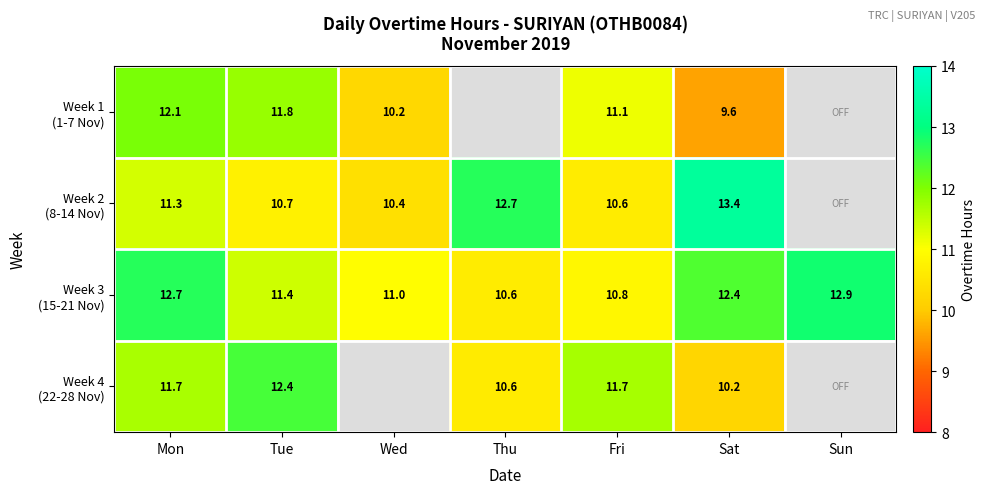

Which category has the lowest value across all series?

Sat